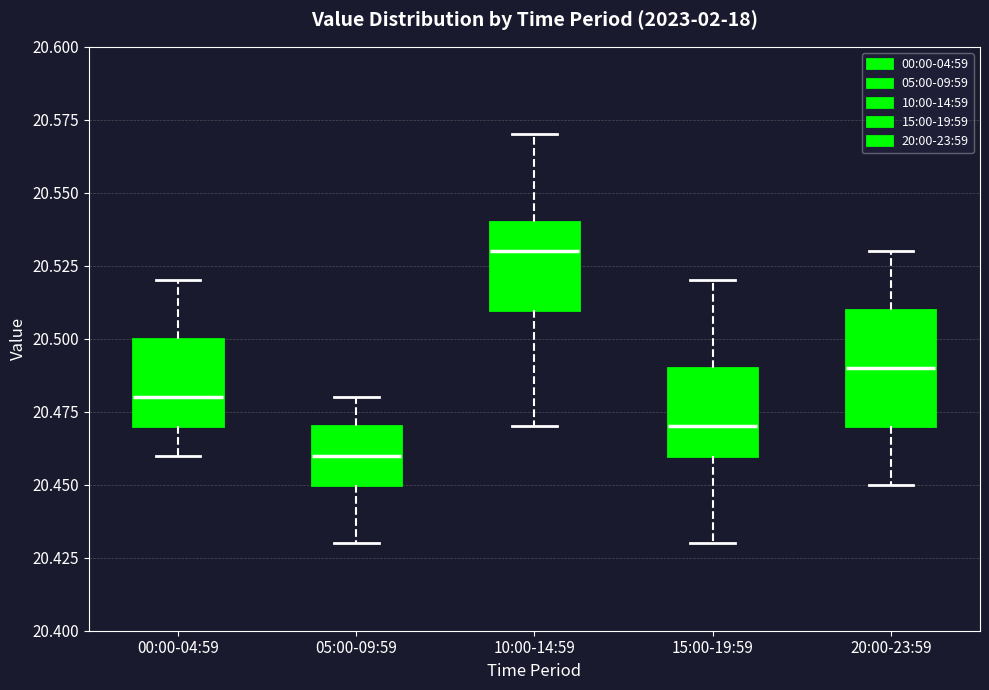

Comparing the boxes themselves (not the whiskers), which one is the tallest?

20:00-23:59